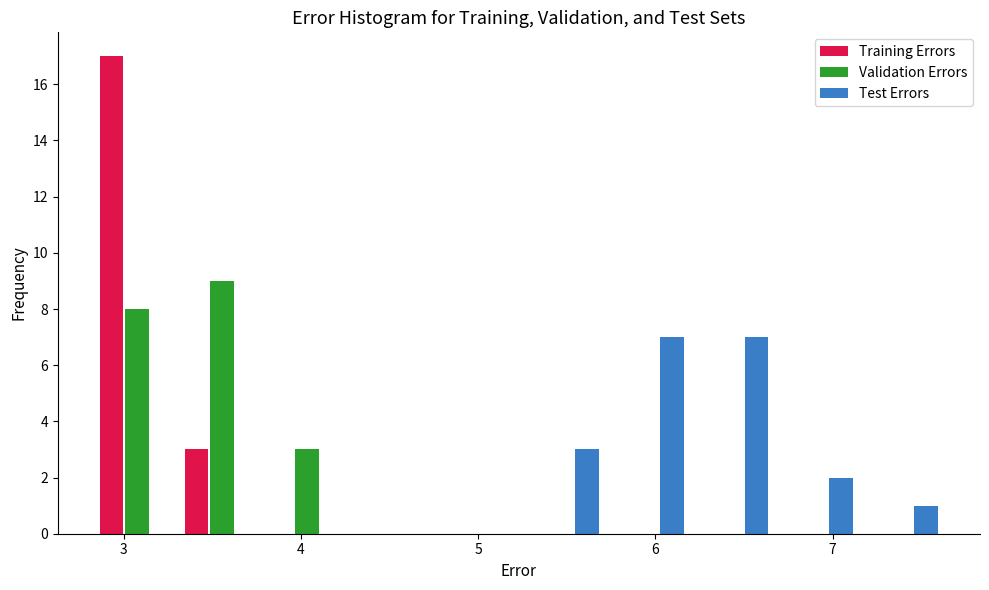

What is the height of the Test Errors bar covering 5.2 to 5.7 on the x-axis? Neither the bar edges nor the heights are printed on the chart, so give them approximately, as read against the axes.

3